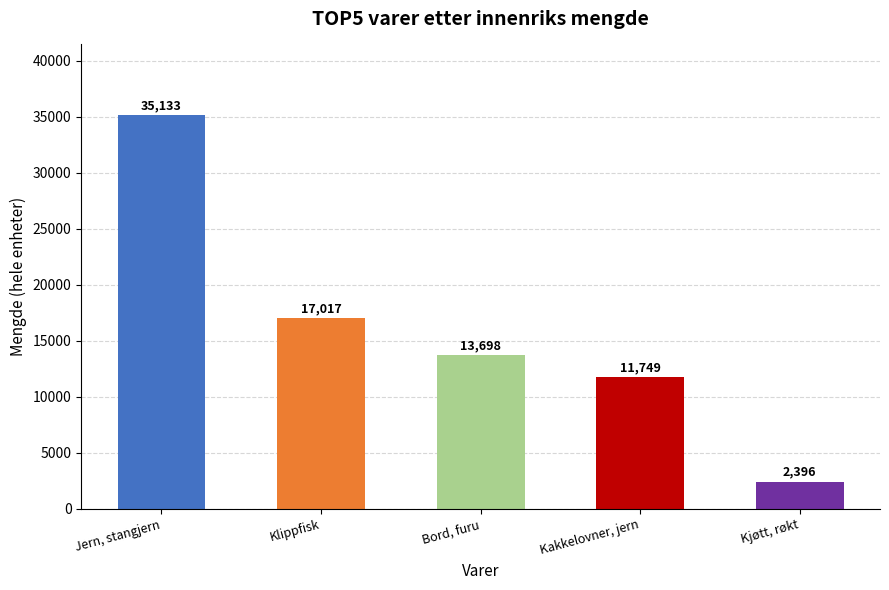

Does the chart contain any negative values?

No